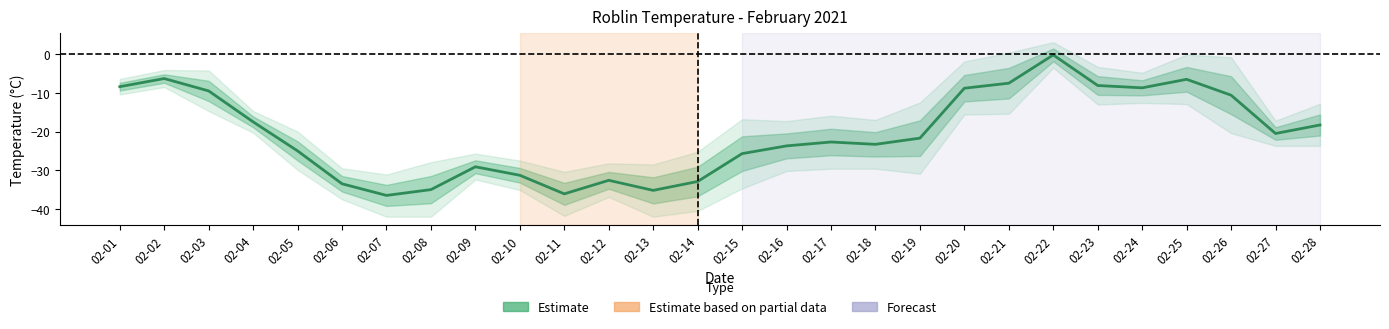

Read the value at 02-08.

-35.0